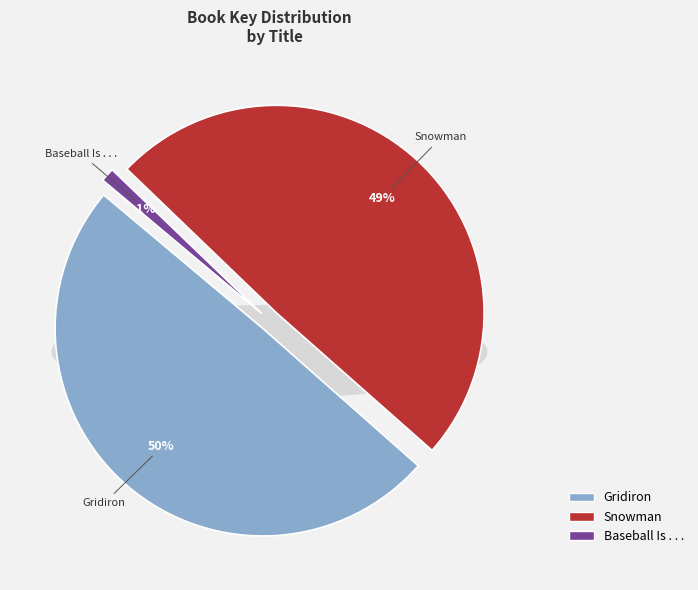

To the nearest percent, what percentage of the pie is Snowman?

49%